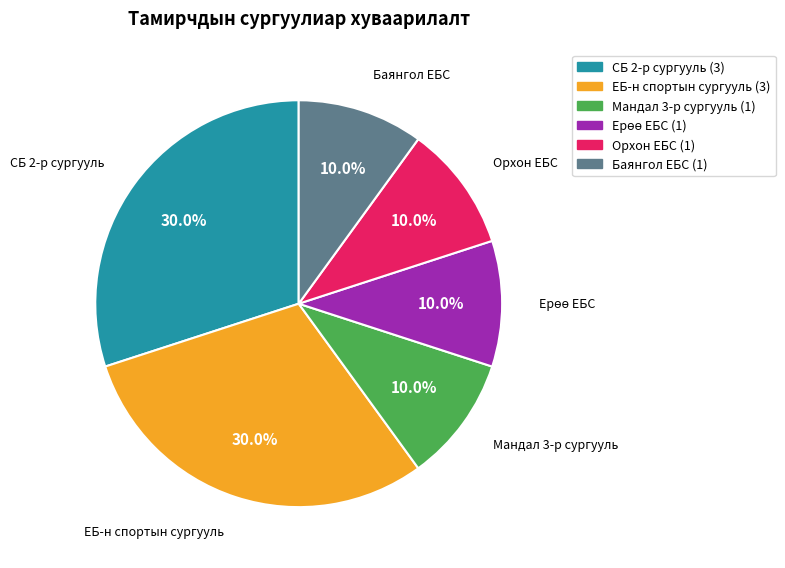

How many segments does this pie chart have?

6